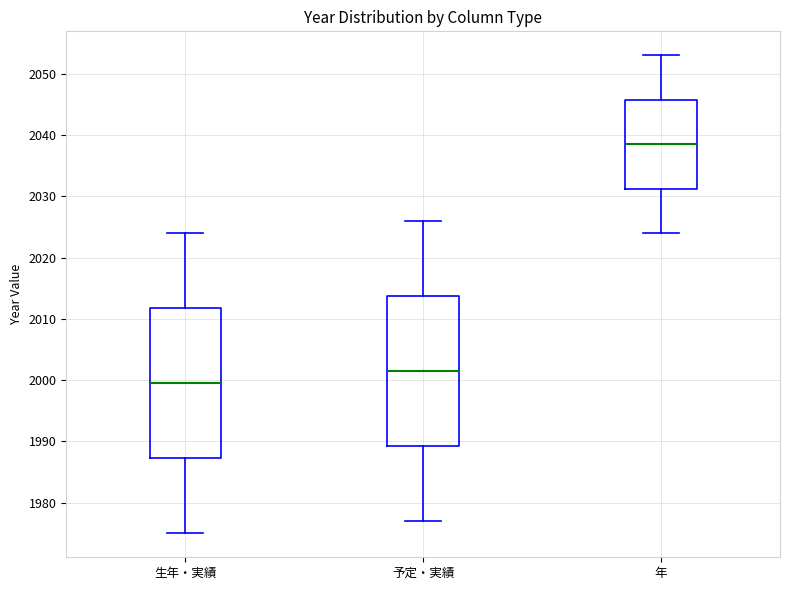

Which box's median line is the highest?

年